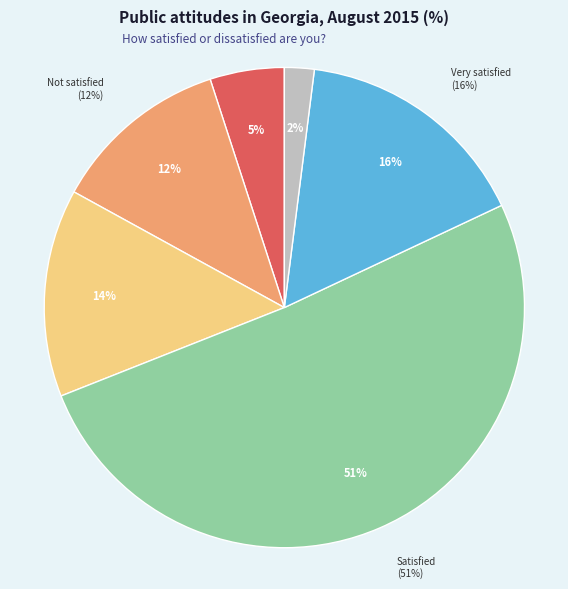

True or false: Neither satisfied nor dissatisfied accounts for 25% of the total.

False